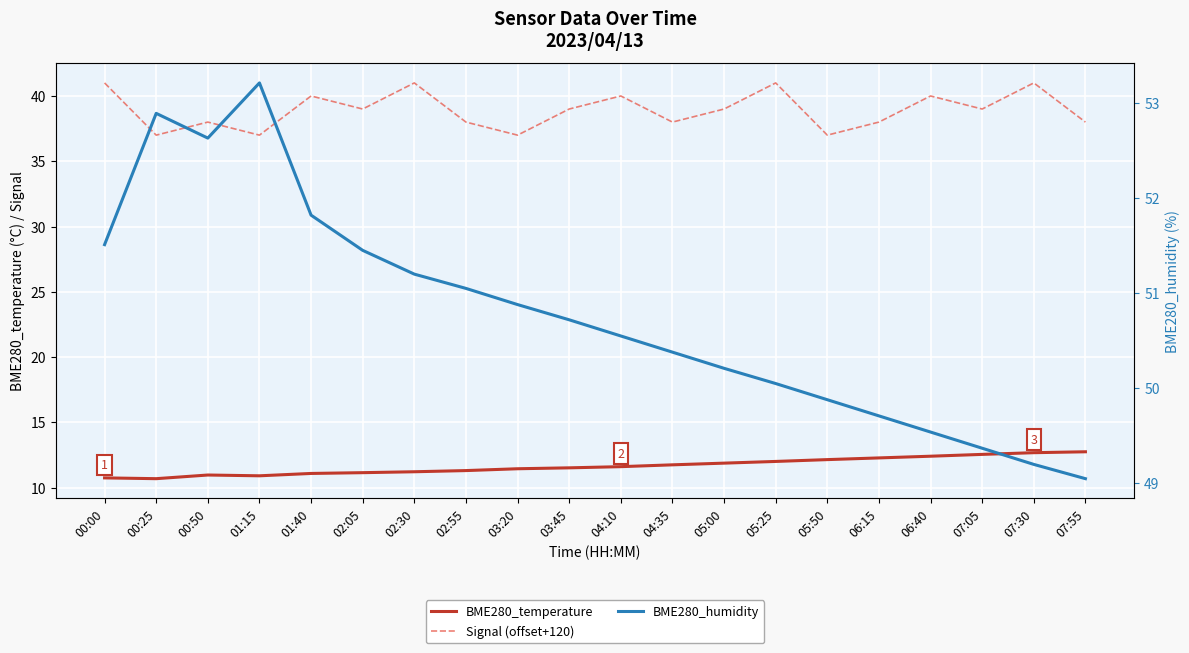

At which category is the sum across all series the highest?

02:30